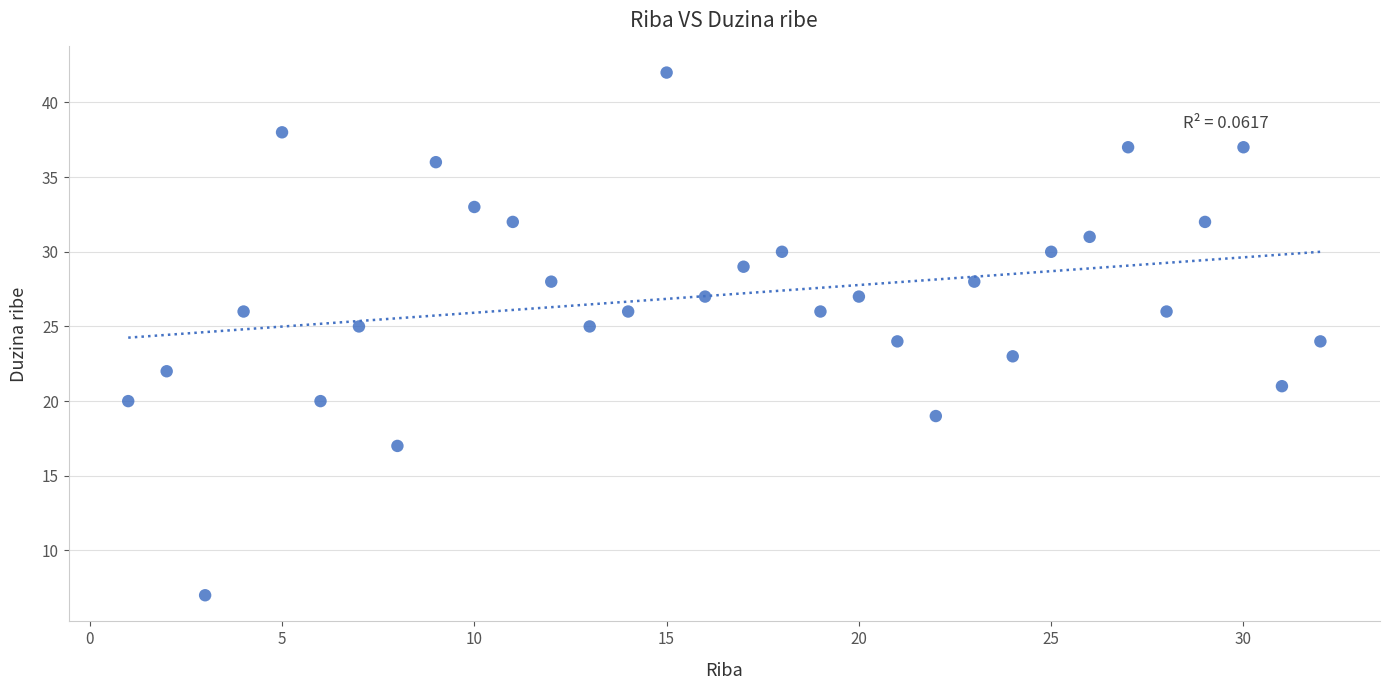

What is the range of Y values (max minus min)?

35